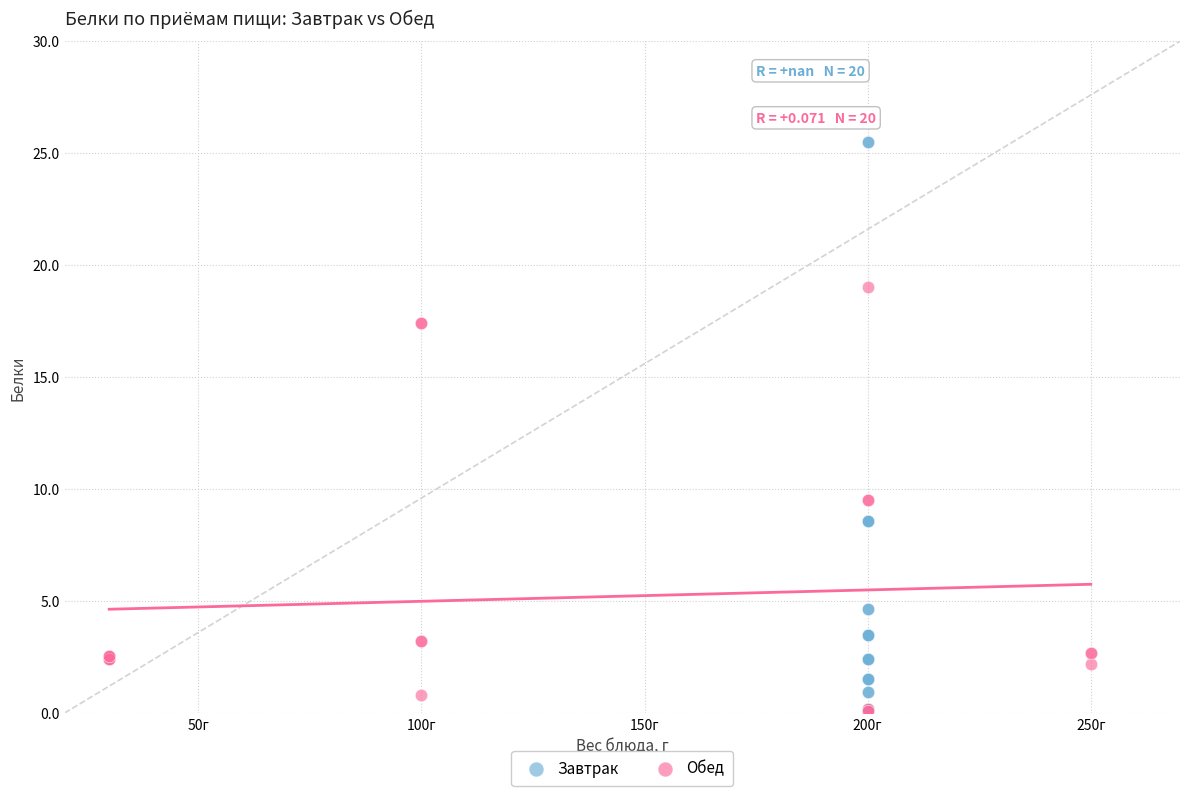

Which series contains the highest Y value?

Завтрак